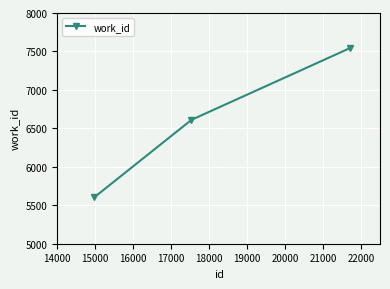

What is the difference between the maximum and minimum values?

1938